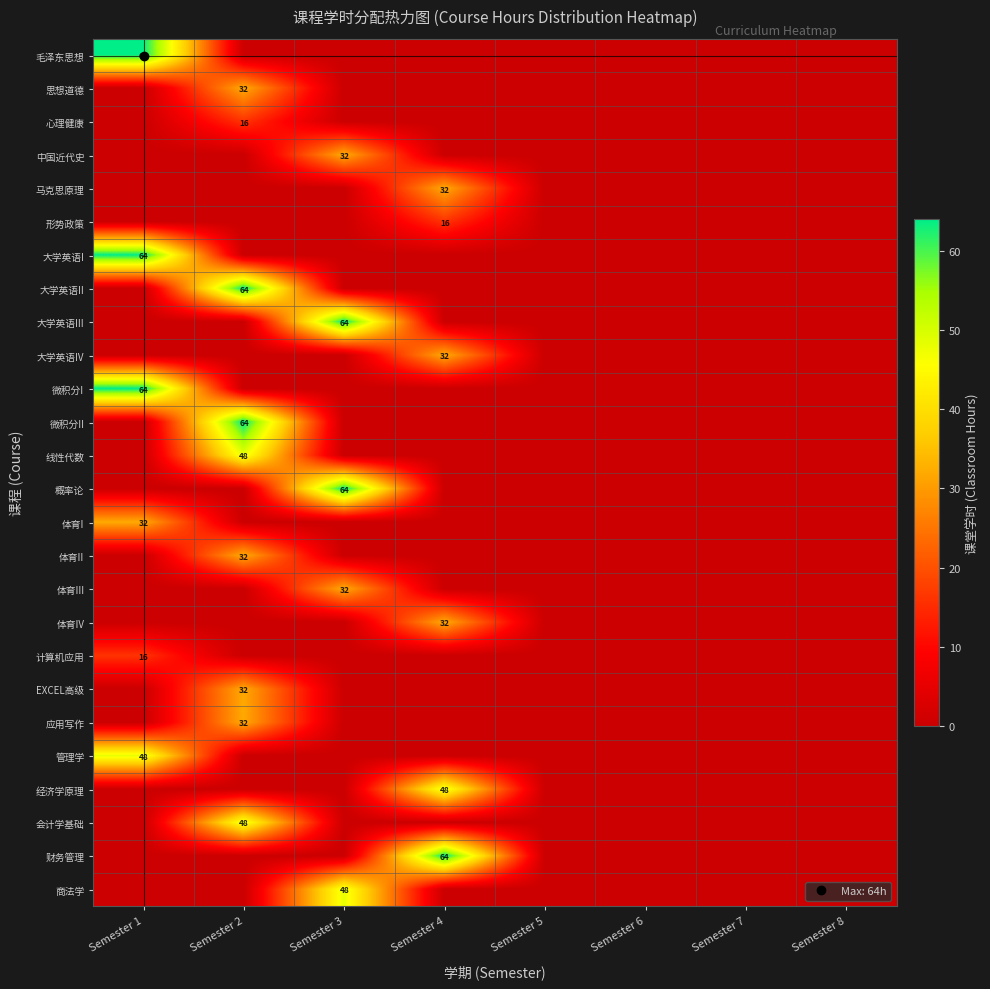

At which label does 心理健康 reach its minimum?

Semester 1